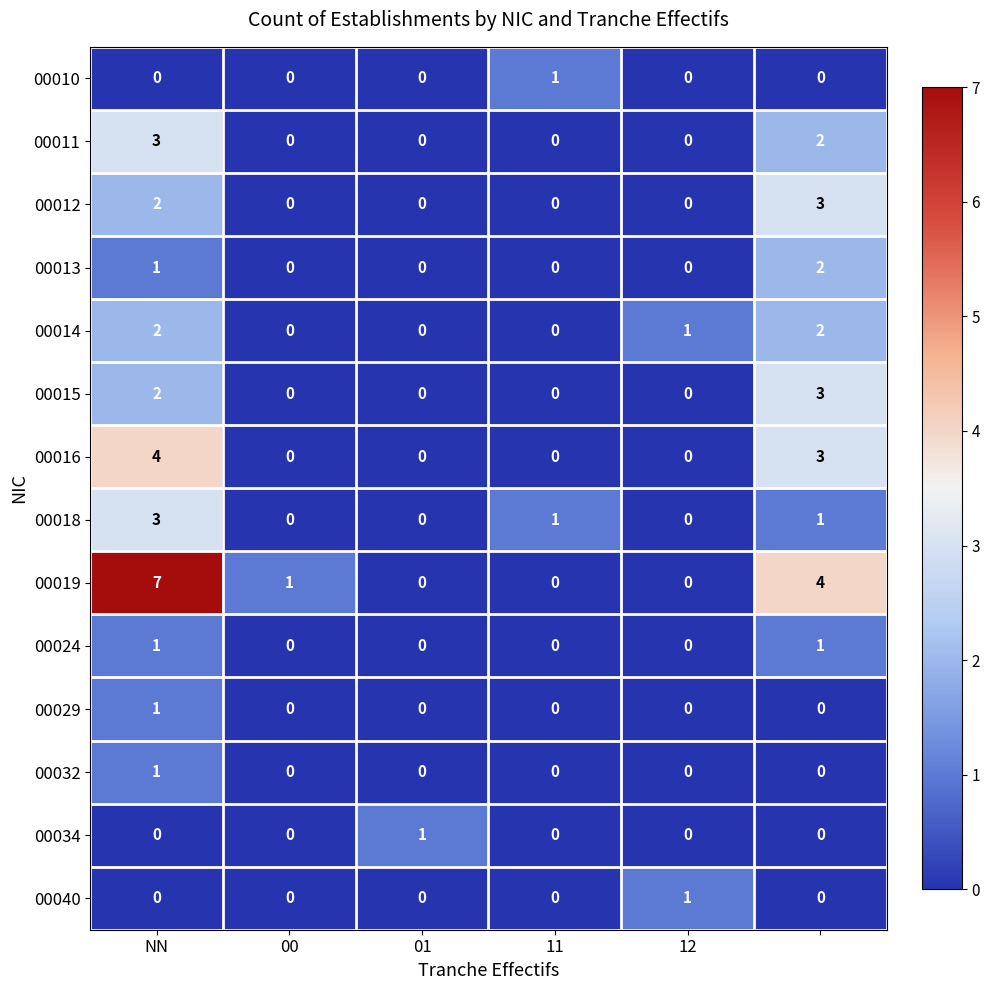

What is the difference between the maximum and minimum values in the 00016 series?

4